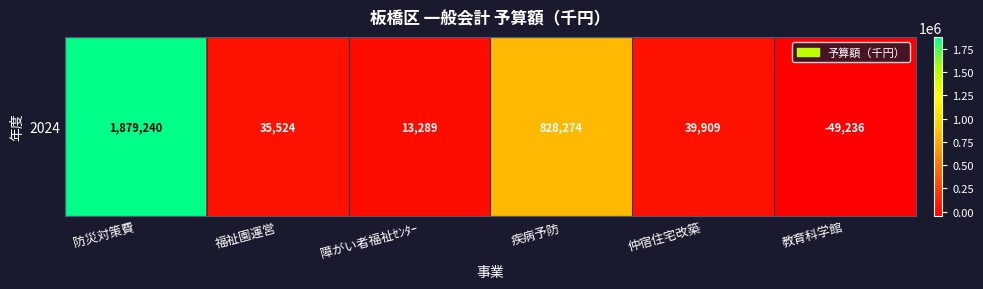

How many values are above zero?

5